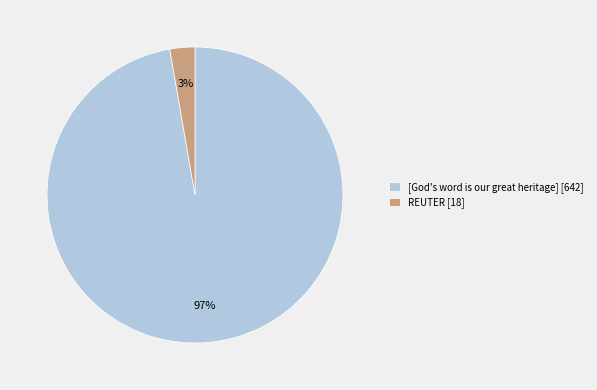

True or false: REUTER accounts for 3% of the total.

True